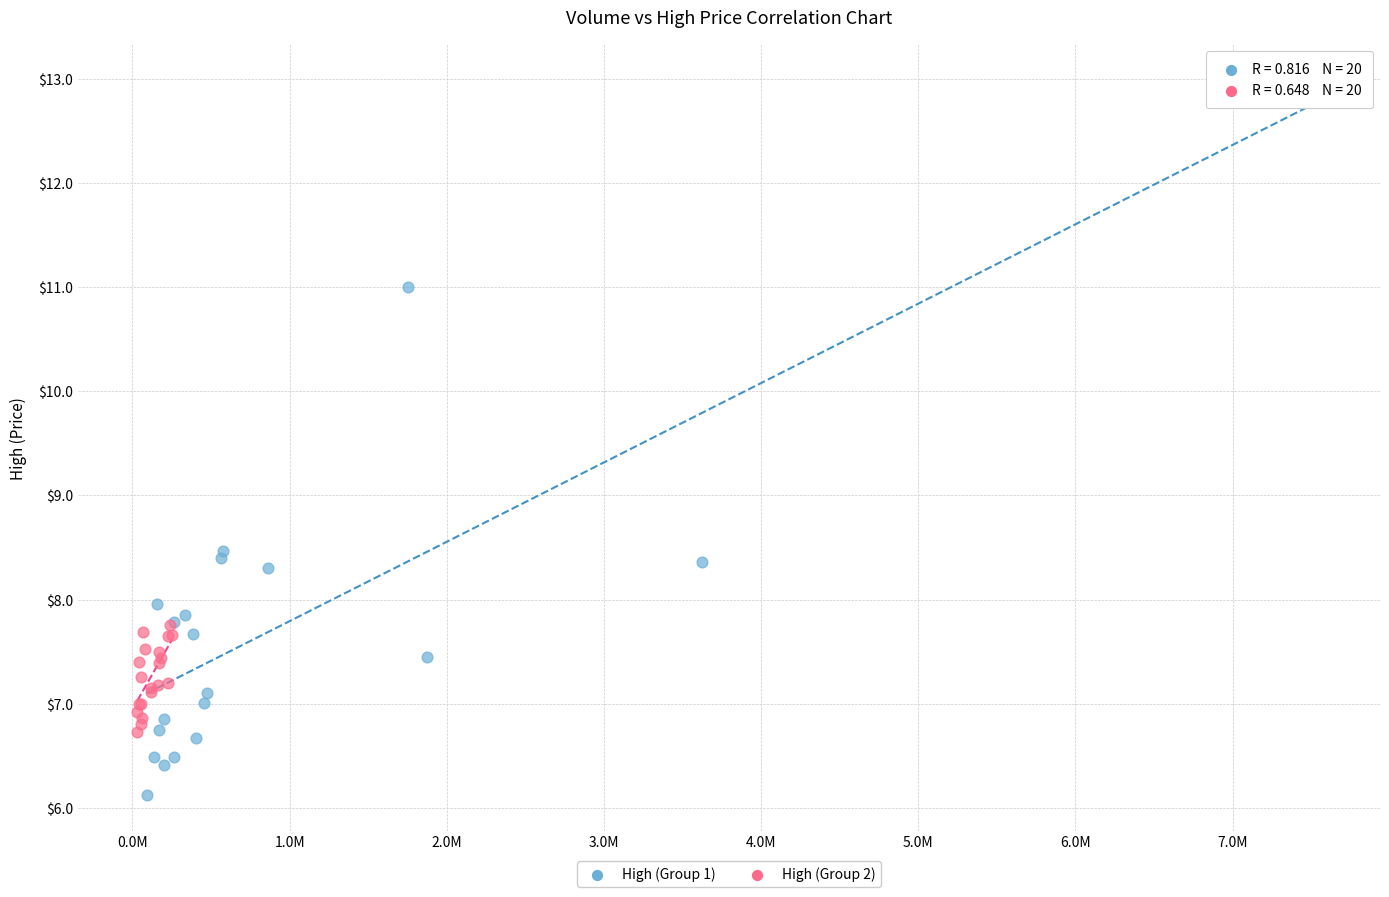

Which series contains the highest Y value?

High (Group 1)